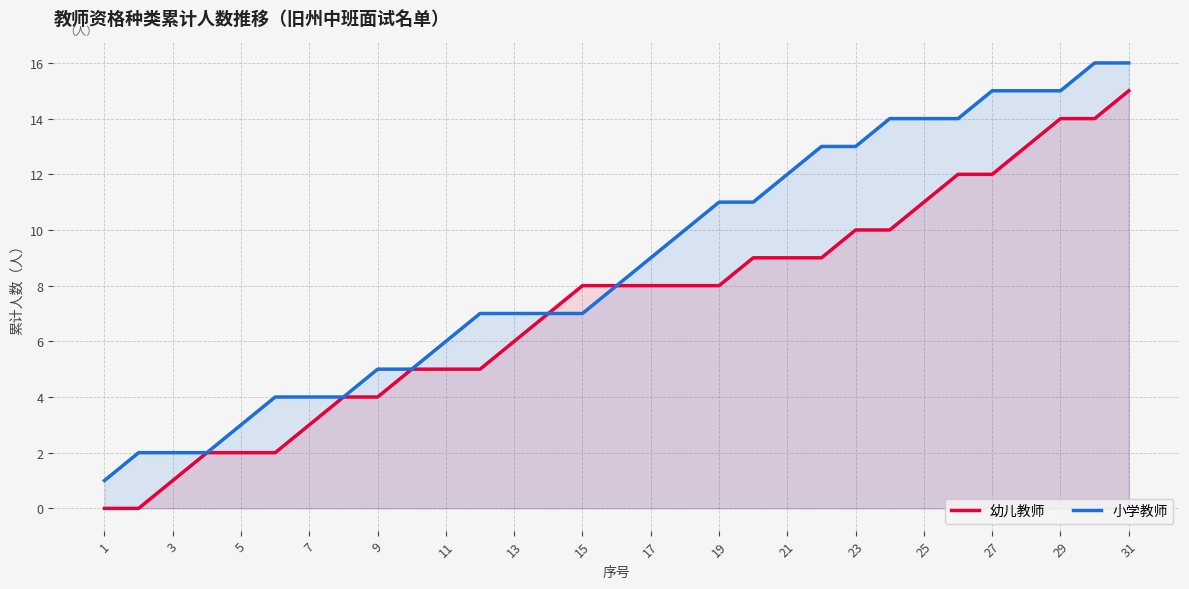

True or false: 幼儿教师 and 小学教师 cross at least once.

False